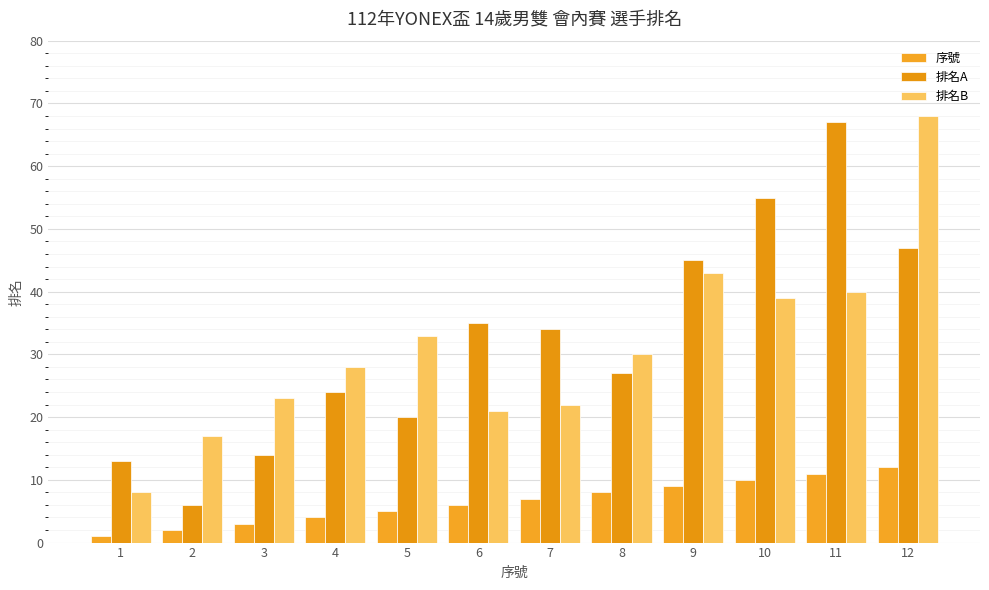

Reading left to right, list all the values displayed in this chart.

序號: 1	2	3	4	5	6	7	8	9	10	11	12
排名A: 13	6	14	24	20	35	34	27	45	55	67	47
排名B: 8	17	23	28	33	21	22	30	43	39	40	68